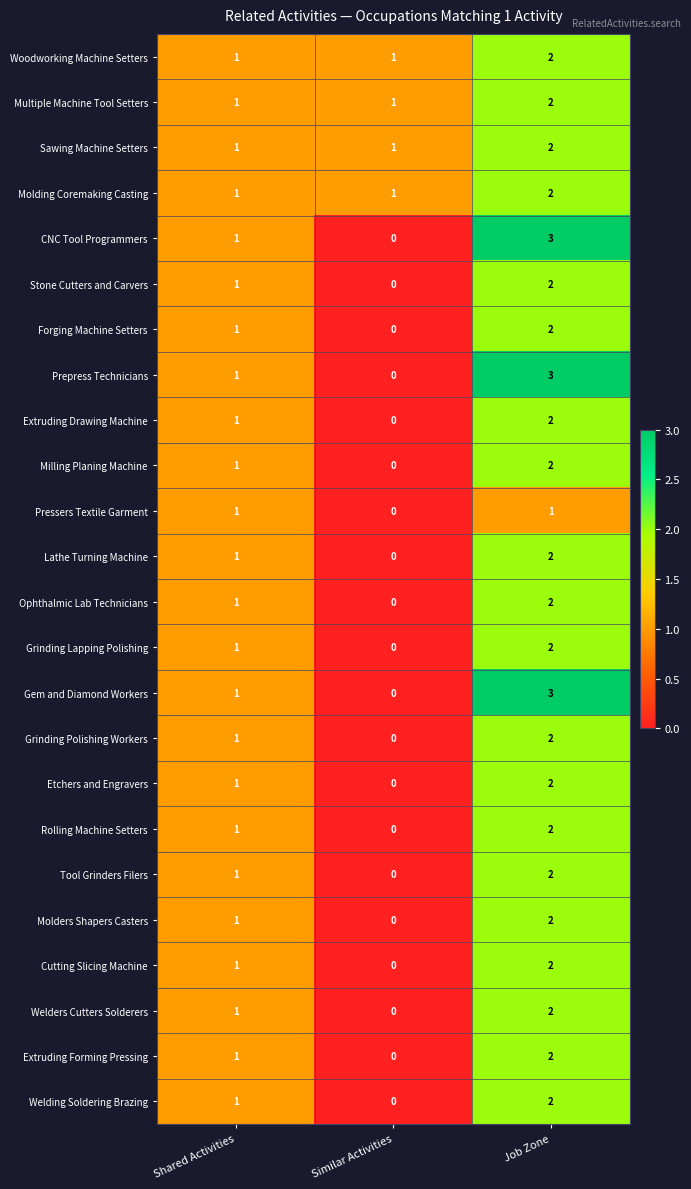

At which category is the sum across all series the highest?

Job Zone